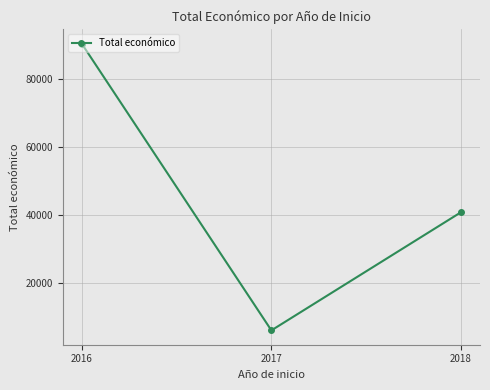

What is the sum of the values at 2018 and 2017?

46814